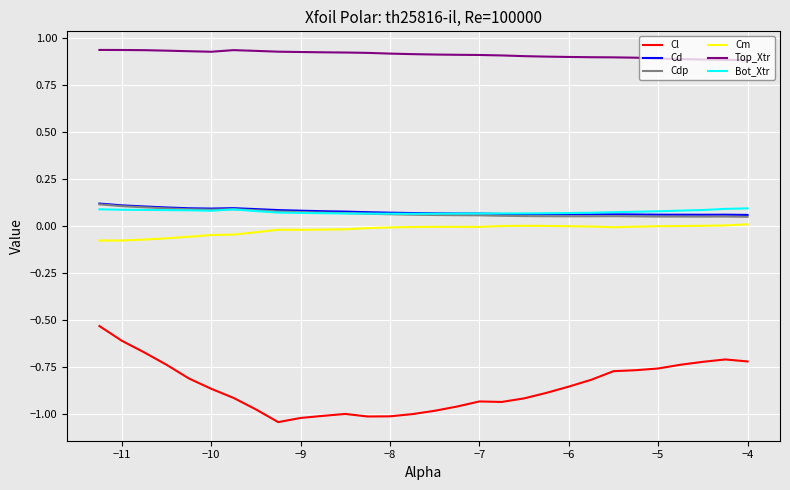

Which series has the largest total across all categories?

Top_Xtr